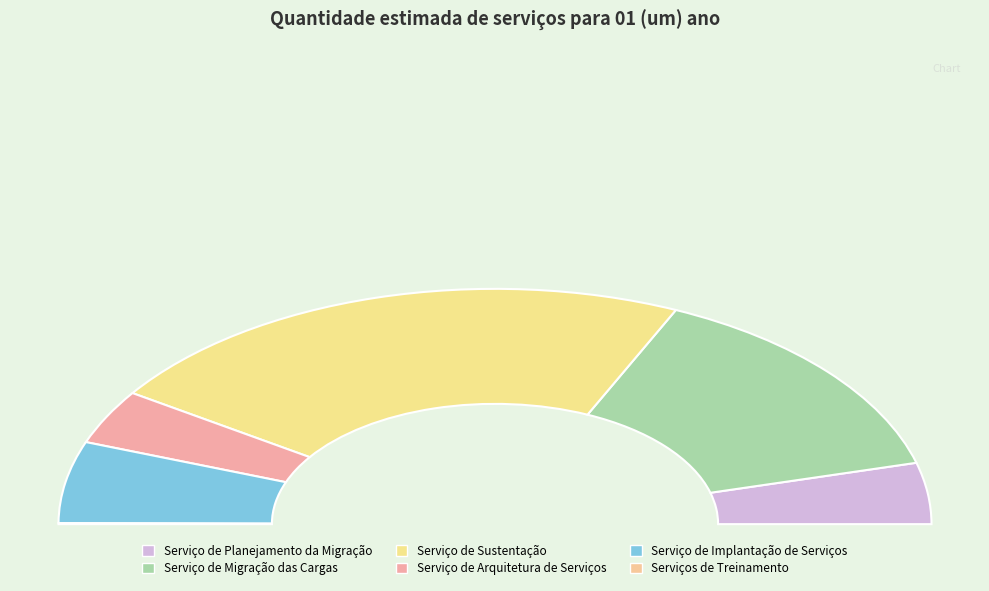

Does Serviço de Planejamento da Migração represent more than half of the total?

No